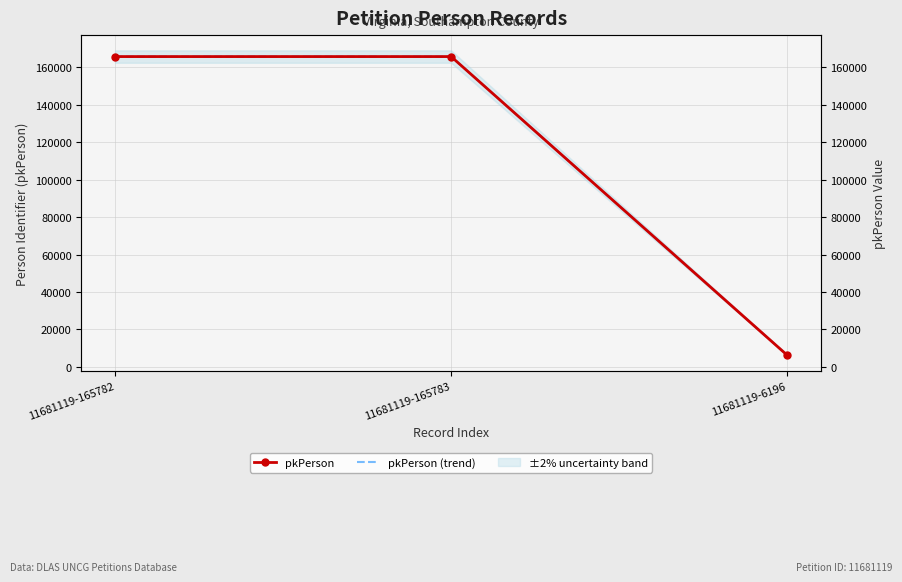

Is it true that pkPerson equals 246095 at 11681119-165782?

False